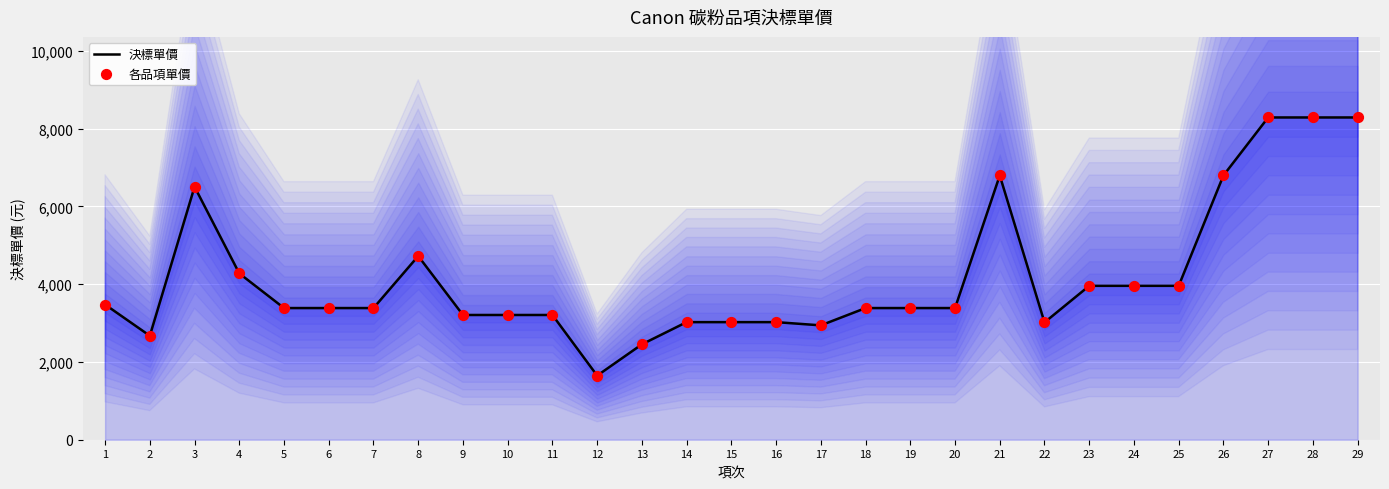

Is the value of 各品項單價 at 20 greater than the value of 決標單價 at 13?

Yes